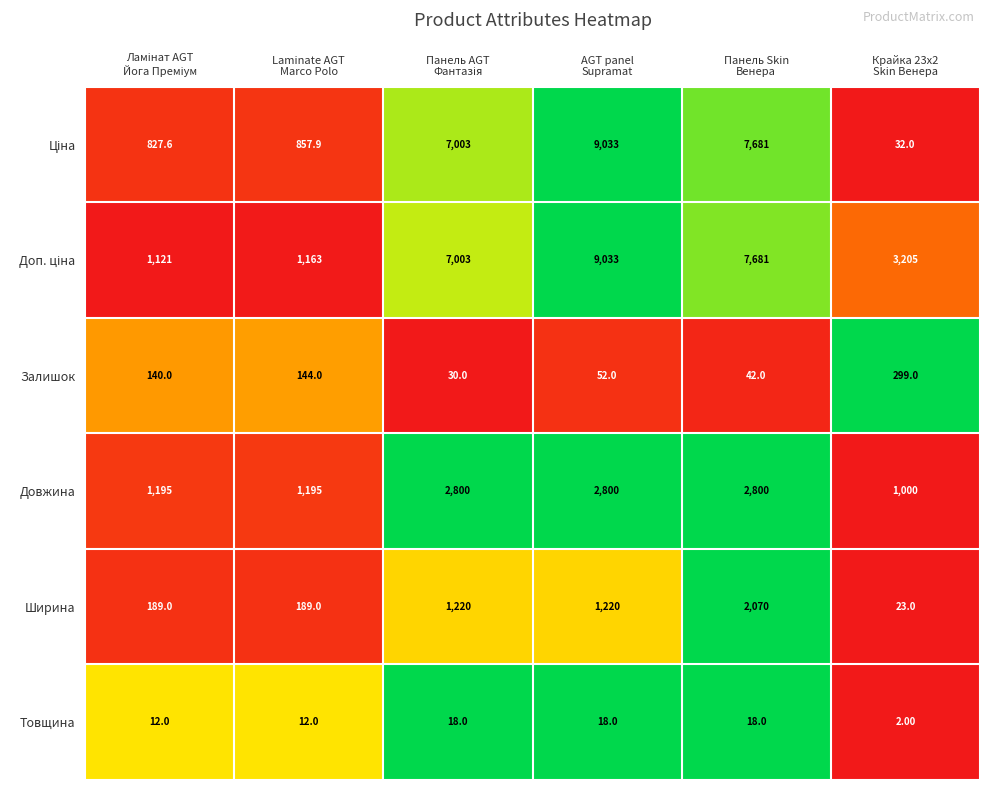

Count the number of categories in the chart.

6